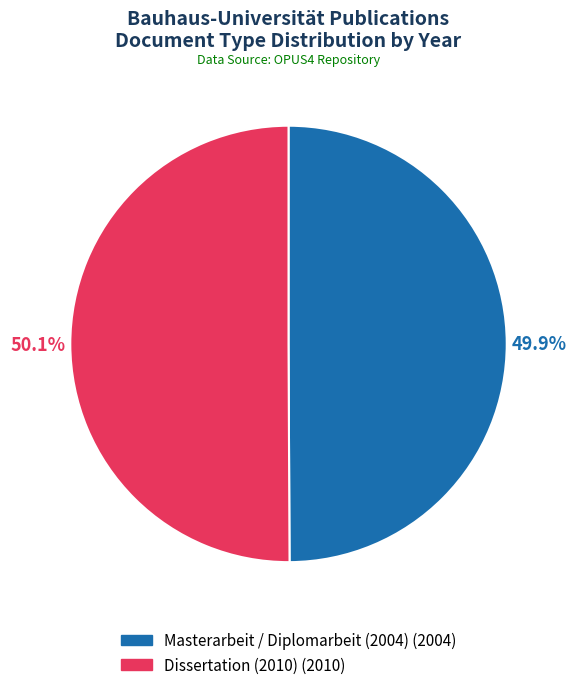

What is the ratio of the value at Masterarbeit / Diplomarbeit (2004) to the value at Dissertation (2010)?

1.0